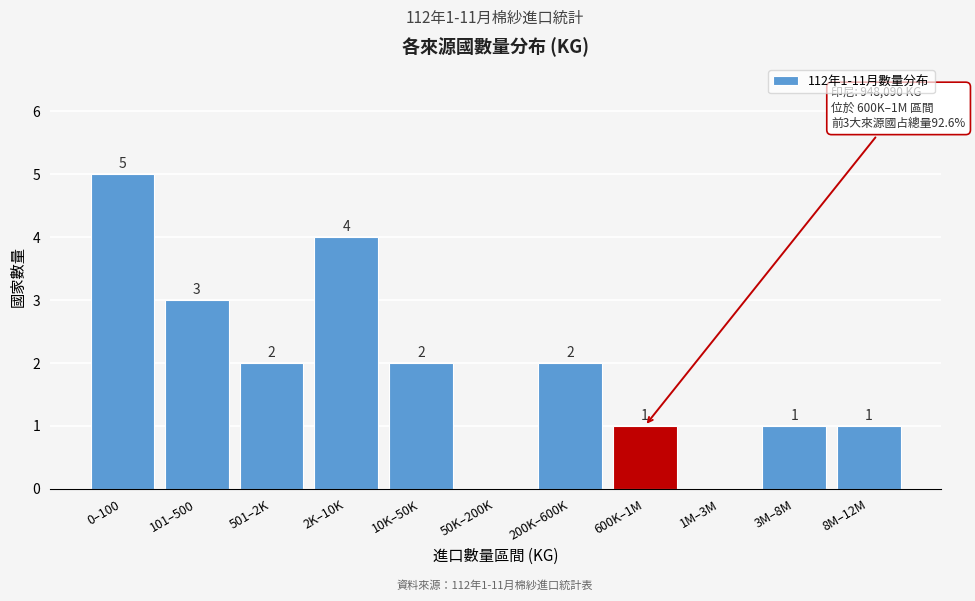

Reading left to right, transcribe all the data shown in this chart.

0–100=5	101–500=3	501–2K=2	2K–10K=4	10K–50K=2	50K–200K=0	200K–600K=2	600K–1M=1	1M–3M=0	3M–8M=1	8M–12M=1